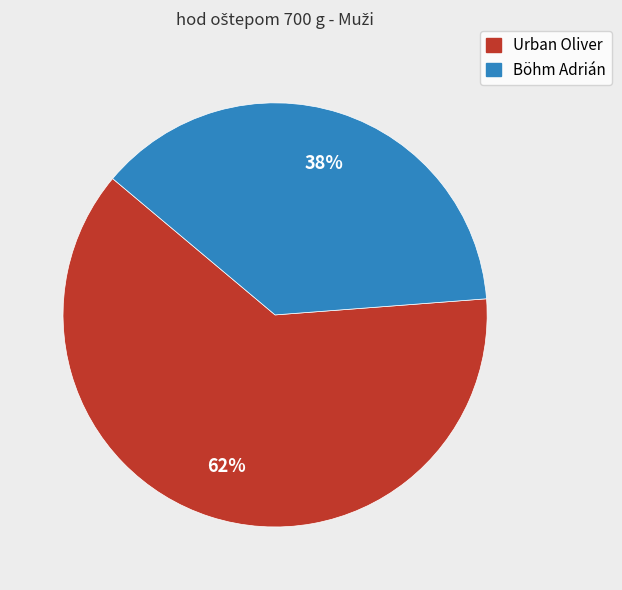

Combined, do Urban Oliver and Böhm Adrián account for over 50%?

Yes